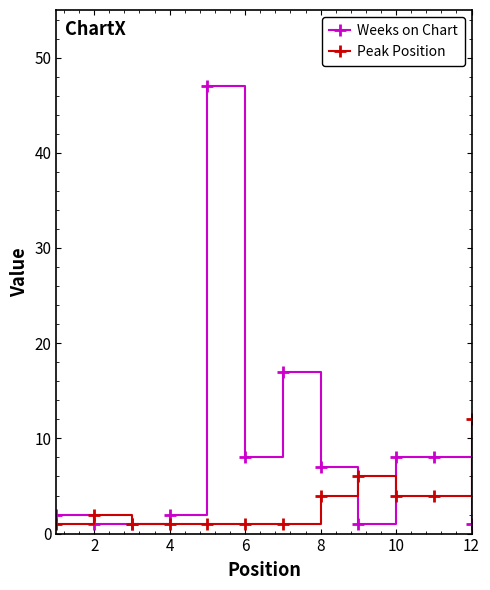

Which series has the largest range (max minus min)?

Weeks on Chart